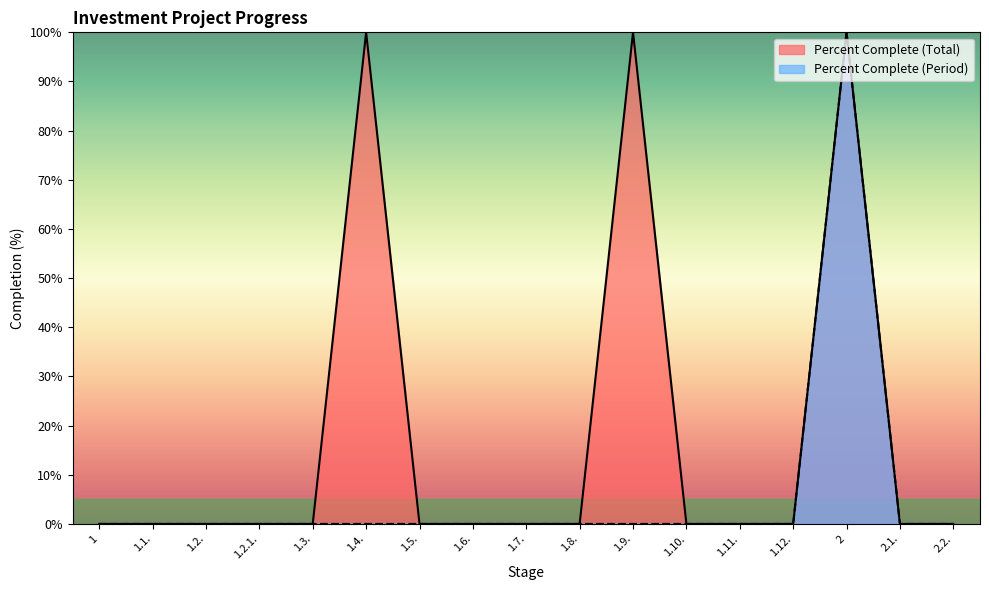

Which category has the lowest value in the Percent Complete (Total) series?

1